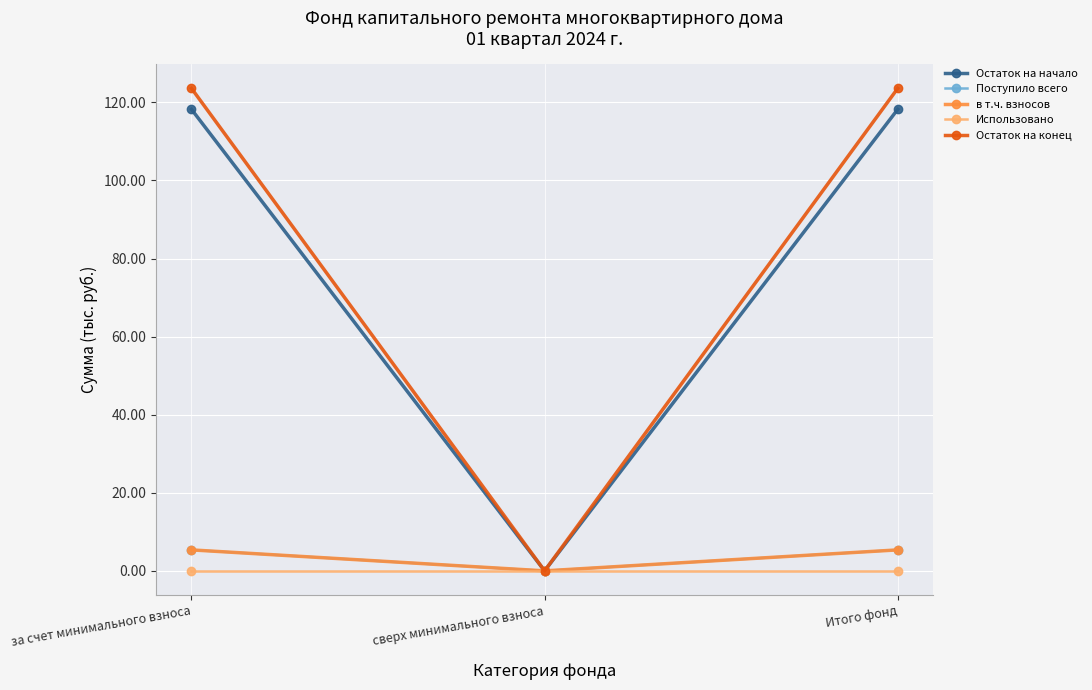

Is this an area chart (filled region under the line)?

No